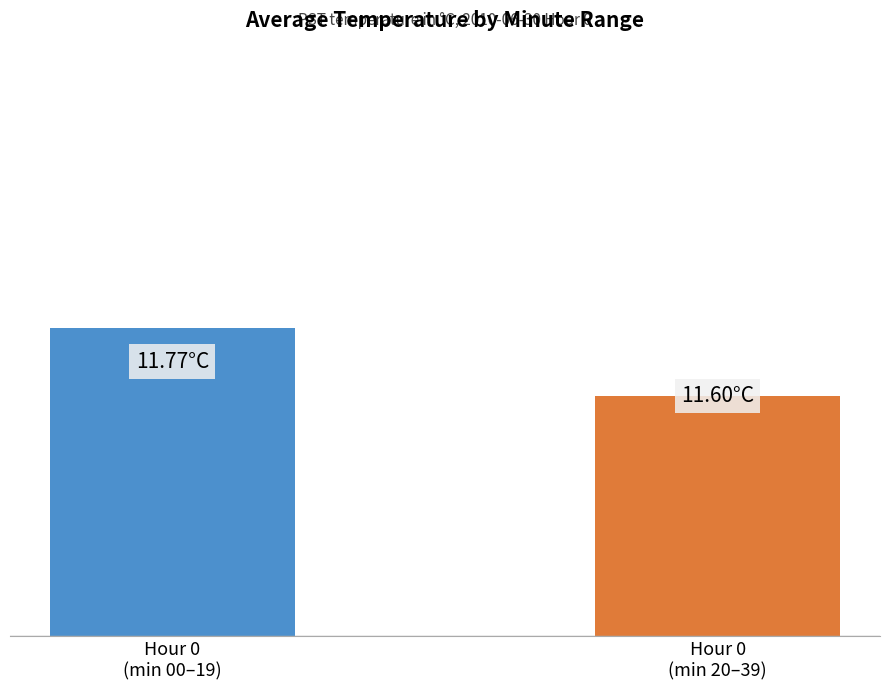

What value does the data have at 35?

11.6